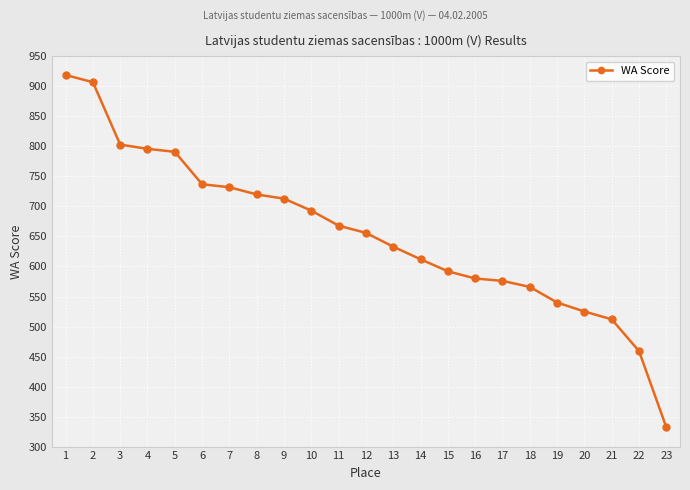

What is the minimum value shown in the chart?

332